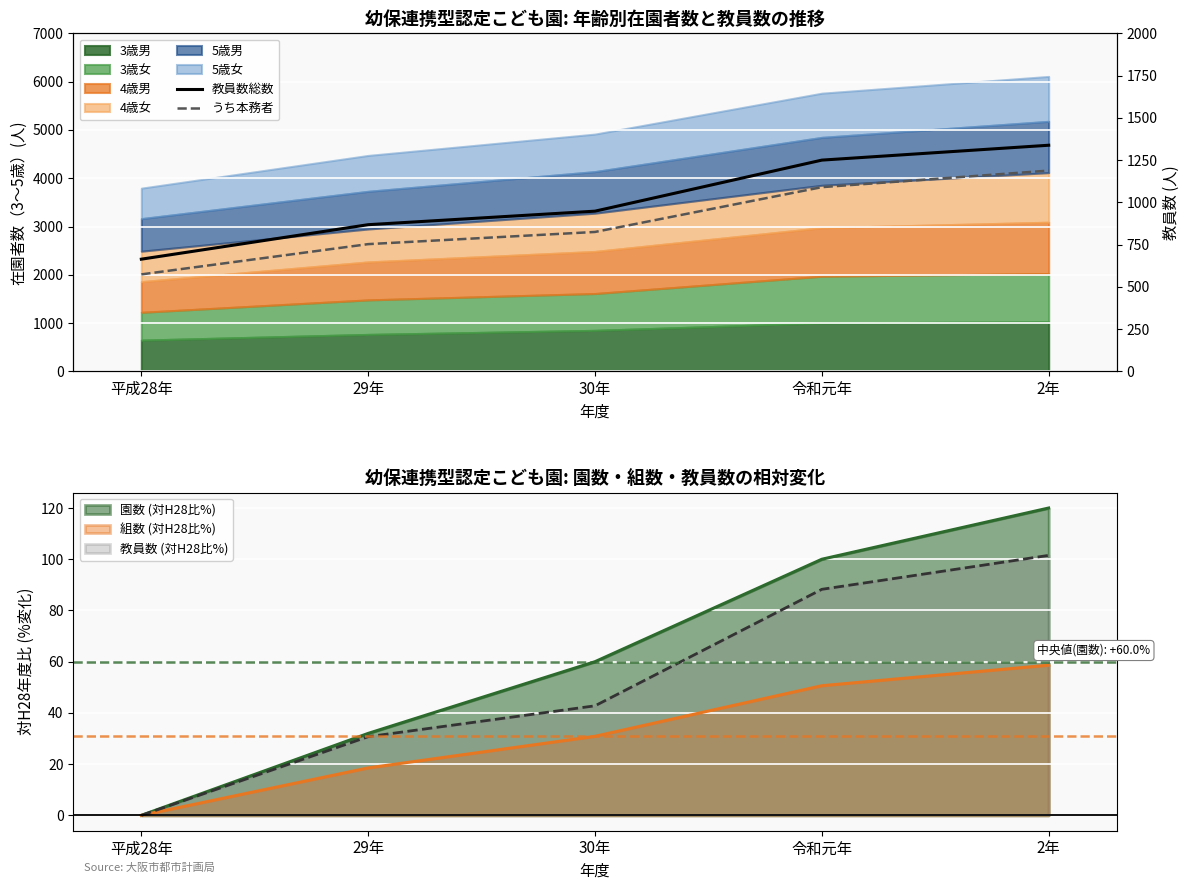

Which category has the lowest value across all series?

平成28年